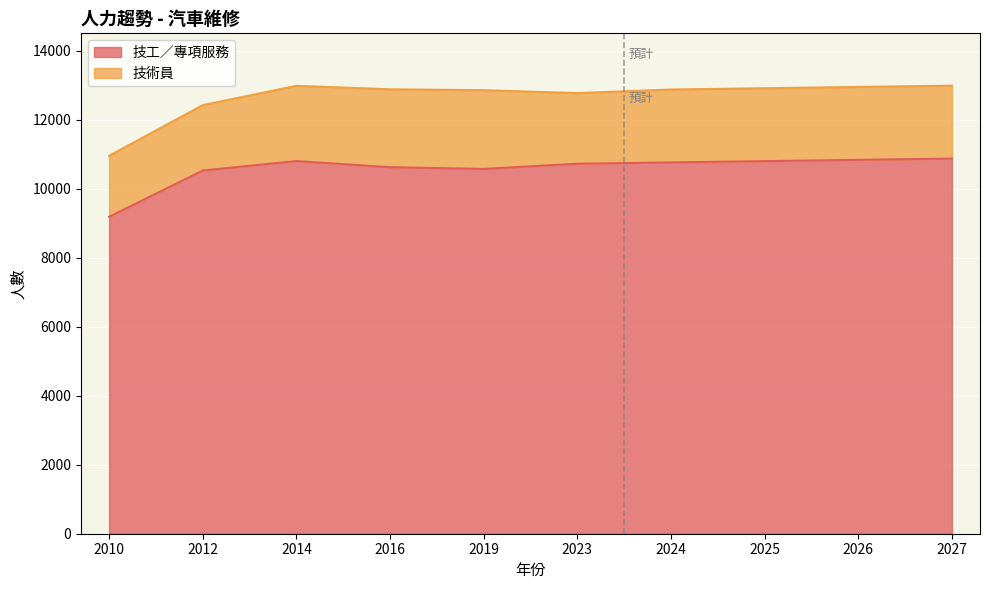

List the labels in order of value, largest first.

2027, 2026, 2014, 2025, 2024, 2023, 2016, 2019, 2012, 2010